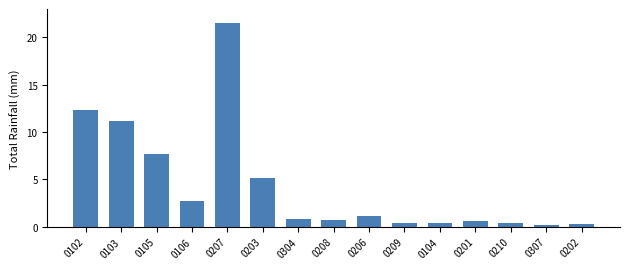

At which label is the value closest to 10?

0103